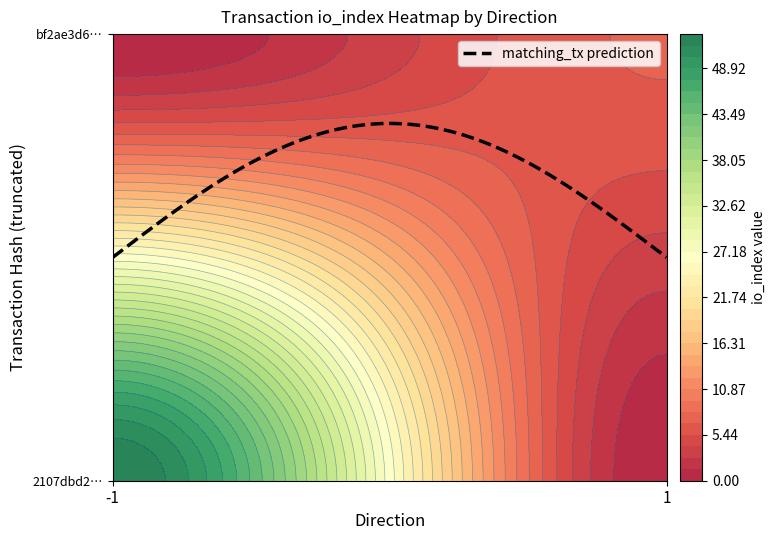

Reading left to right, what are all the values shown in this chart?

2107dbd264a5b0bcead061511787fc875f6891a: direction=-1	io_index=53
bf2ae3d6ef177e585fb7b091f03dd97d3d7c901: direction=1	io_index=7